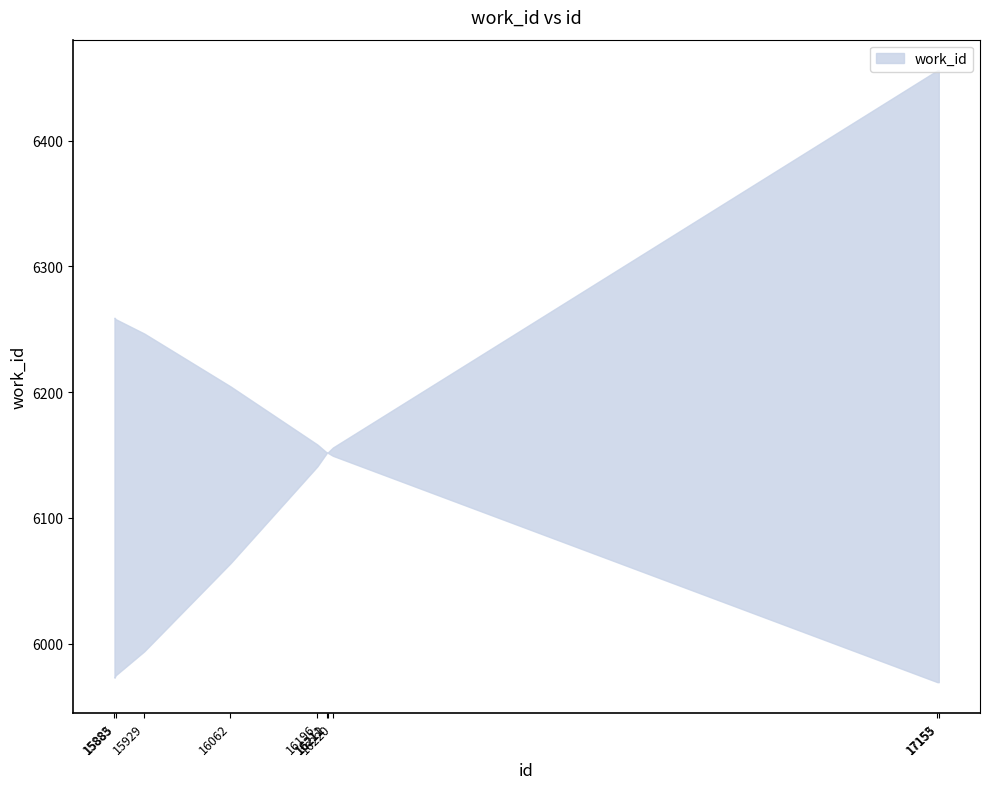

What is the value of the 6th point from the left?

6152